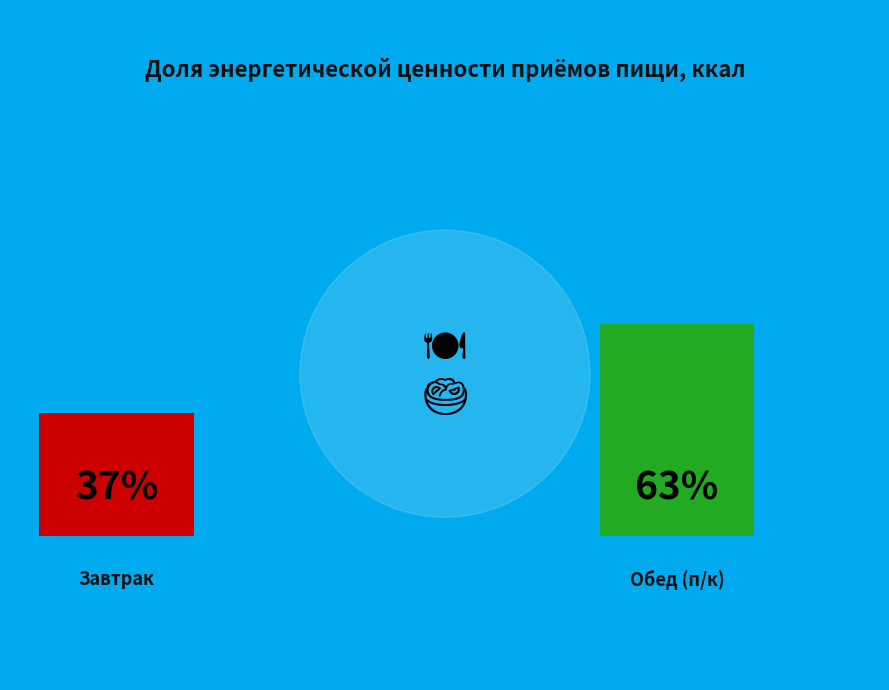

What percentage do Завтрак and Обед (п/к) together represent?

100.0%